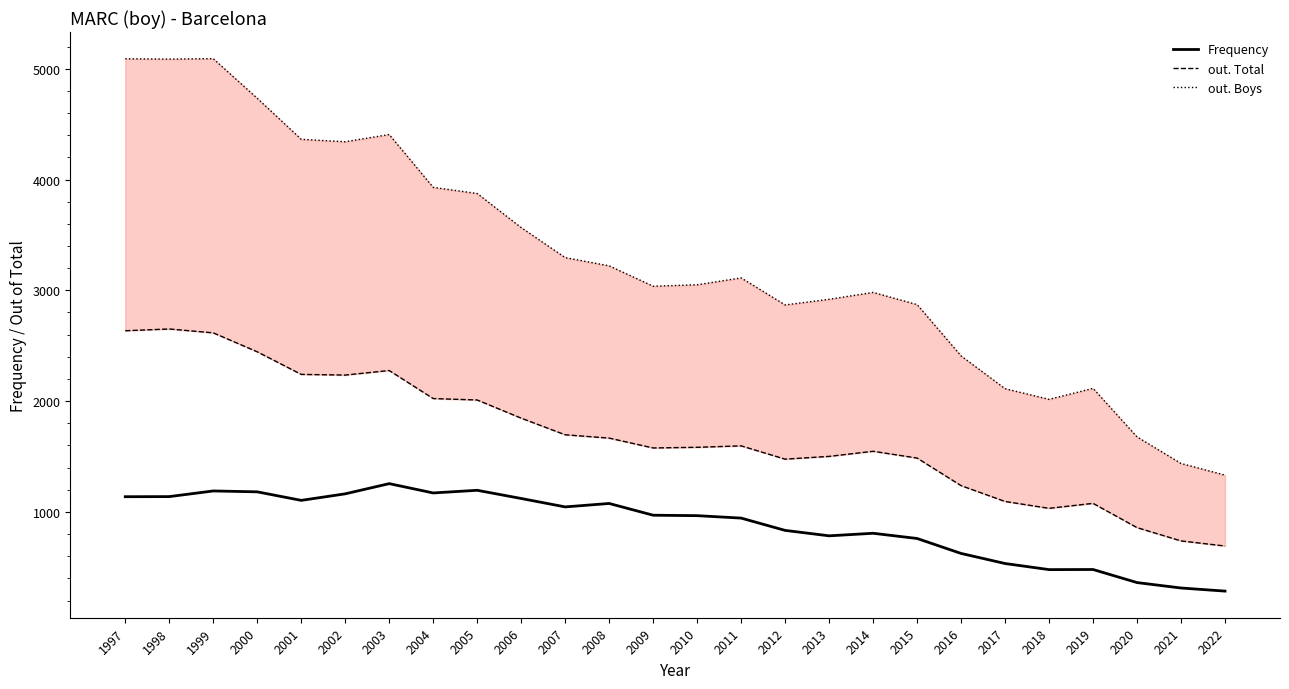

Is it true that out. Total equals 1501 at 2013?

True